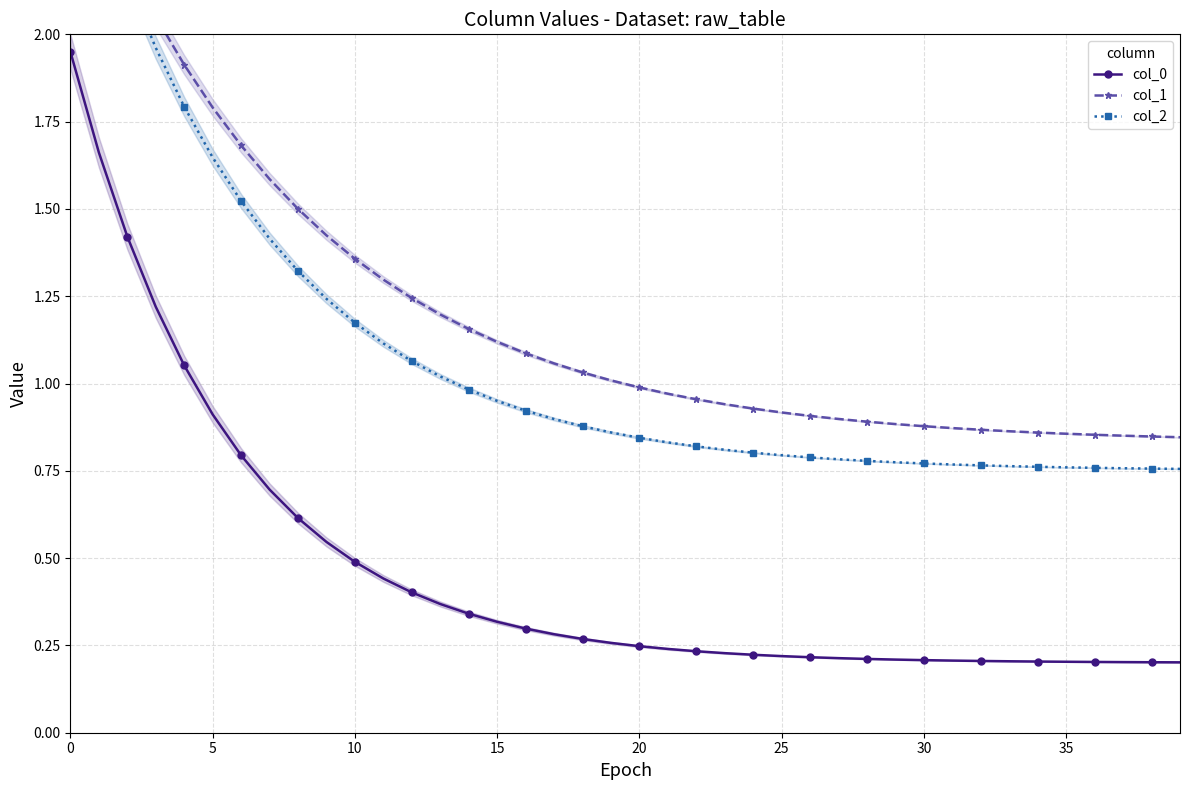

True or false: col_2 has more than 0 interior local peaks.

False